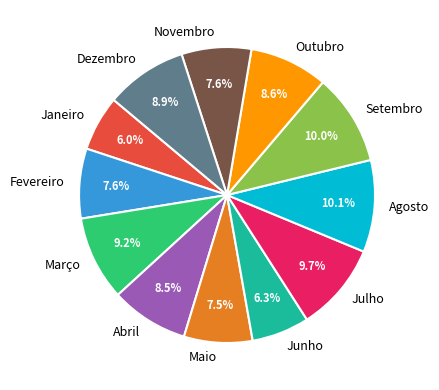

What percentage is the Outubro slice, to the nearest percent?

9%